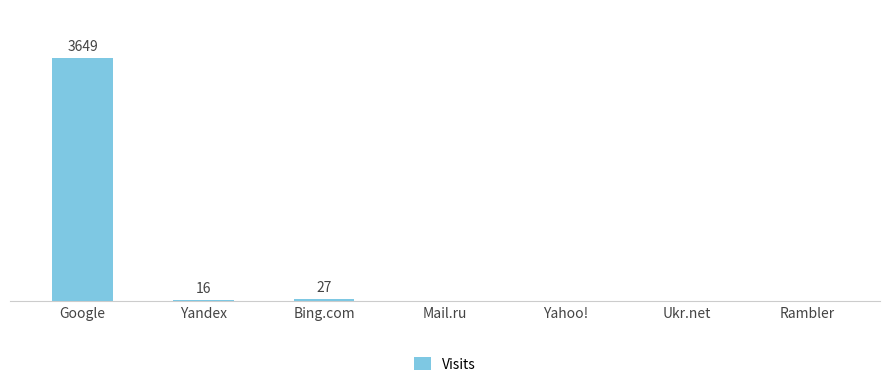

Are the bars horizontal?

No